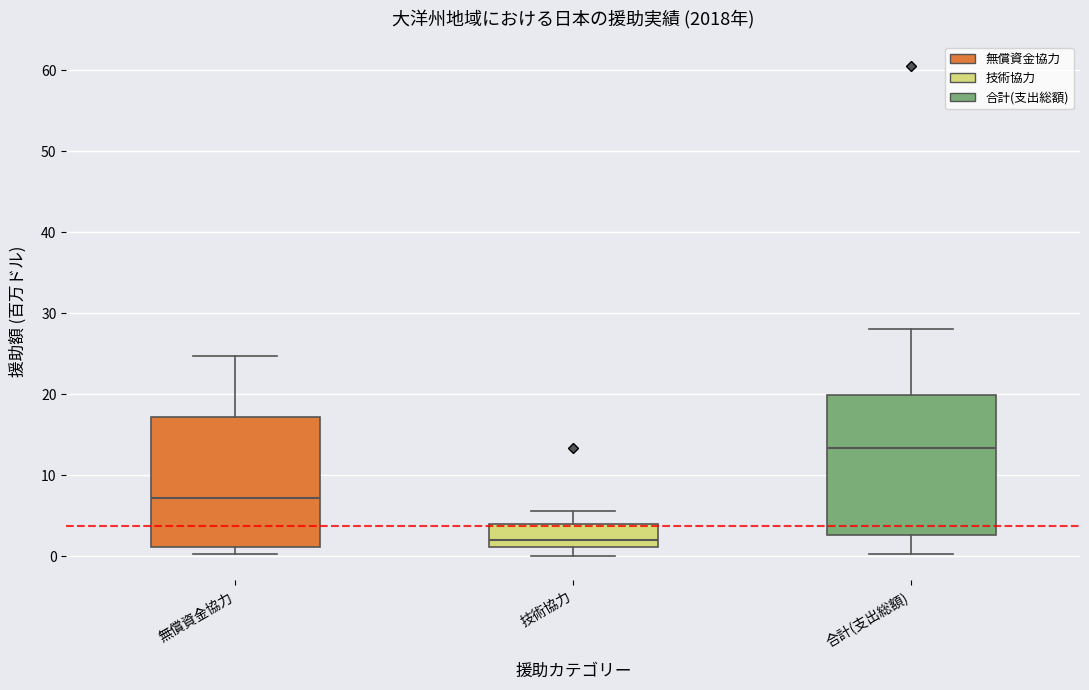

Reading left to right, transcribe this box plot: for each box, give where its median line is, the range the box spans, and where its two whiskers end, as read against the y-axis. The values are not printed on the chart, so give them approximately, as read against the axis.

無償資金協力: median 7, box 1 to 17, whiskers 0 to 25
技術協力: median 2, box 1 to 4, whiskers 0 to 6
合計(支出総額): median 13, box 3 to 20, whiskers 0 to 28